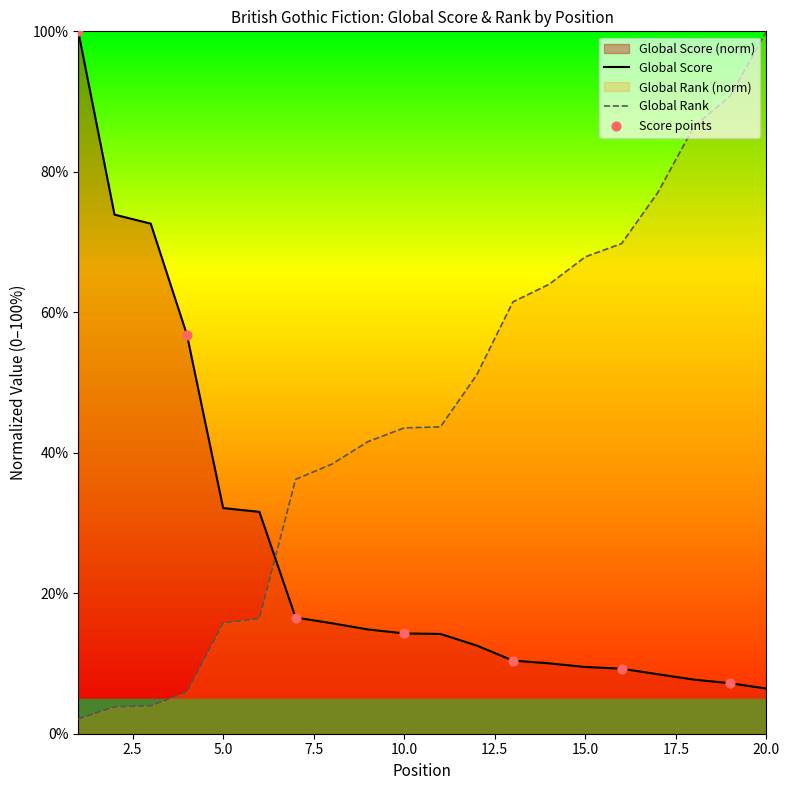

Which series has the largest Y range (max minus min)?

Global Rank